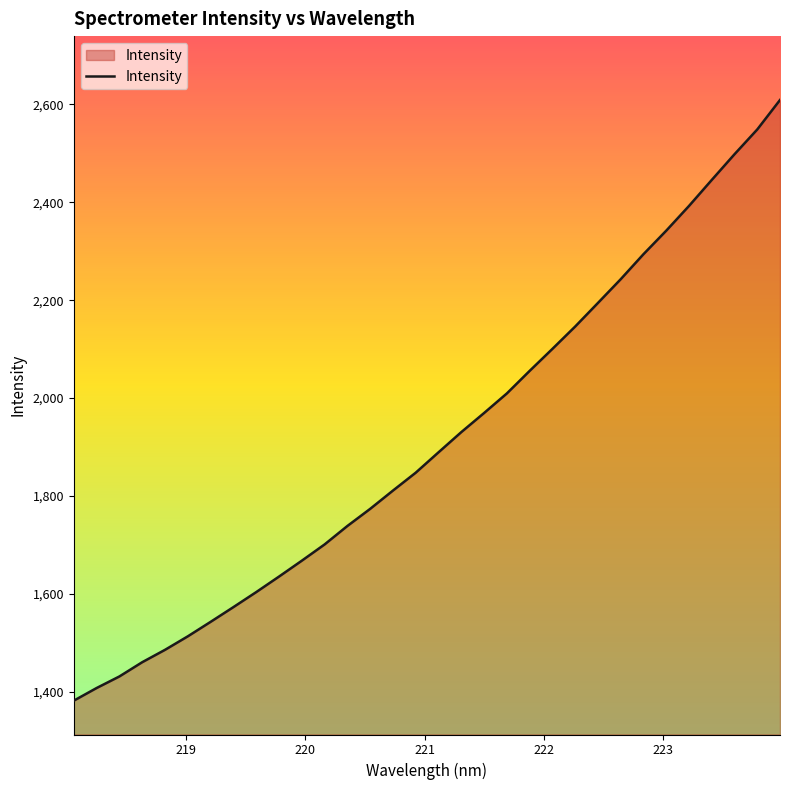

How many values are below 1889?

16